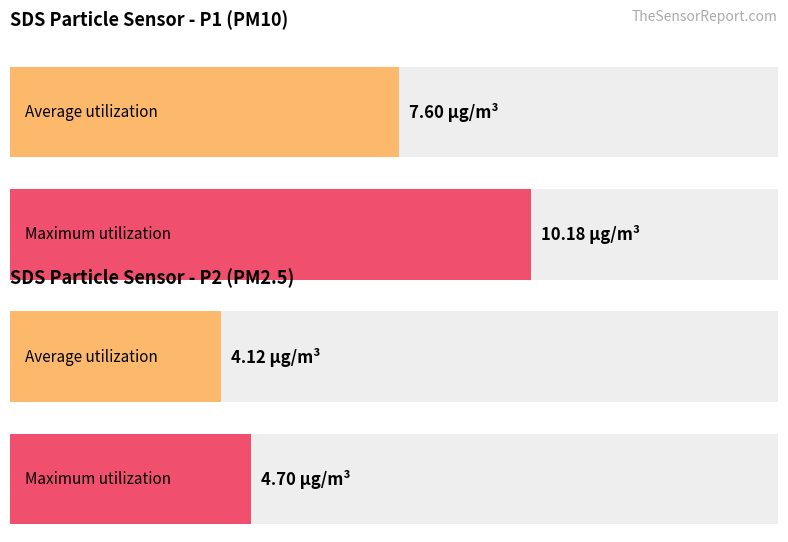

Rank the series at 00:21 from highest to lowest value.

SDS_P1, SDS_P2